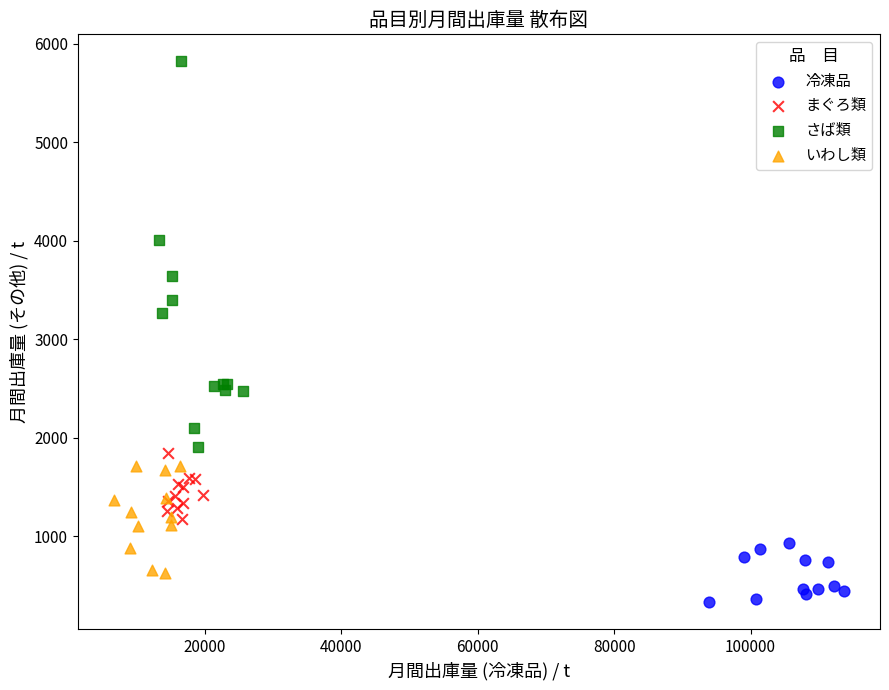

Which series reaches the minimum Y coordinate?

冷凍品